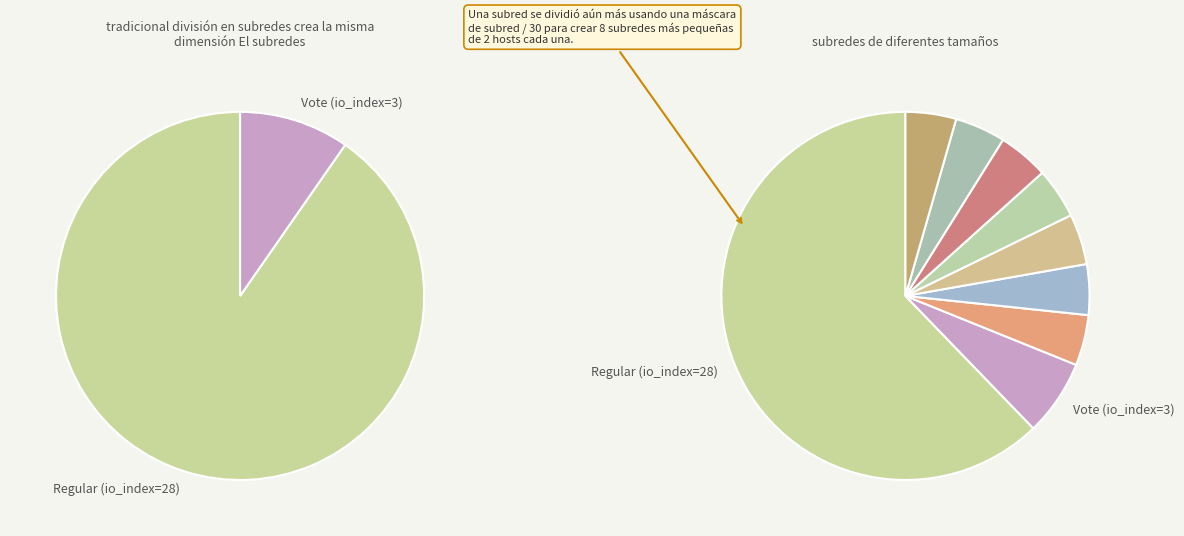

How many segments does this pie chart have?

2